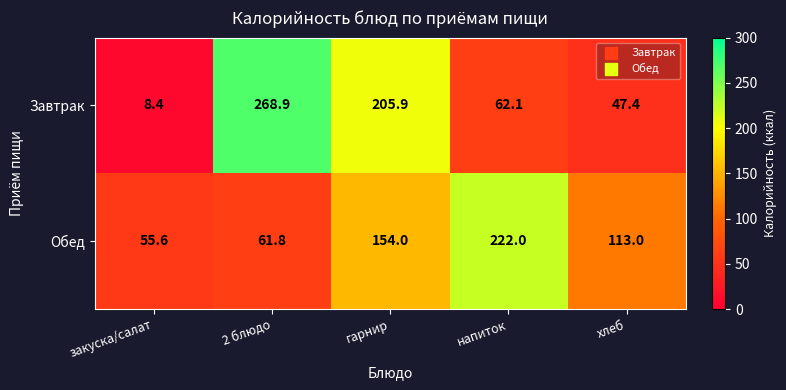

What is the minimum value shown in the chart?

8.4